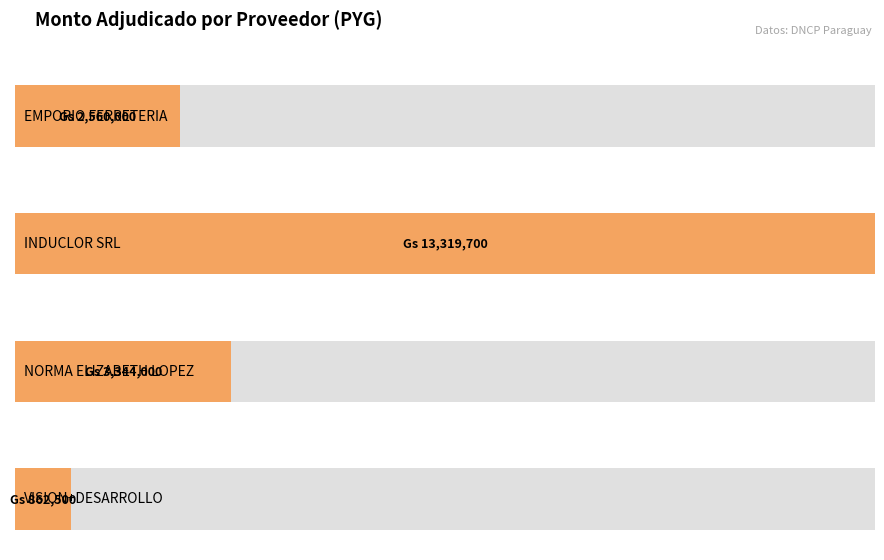

Which has a higher value, EMPORIO FERRETERIA S.R.L. or INDUCLOR SRL?

INDUCLOR SRL